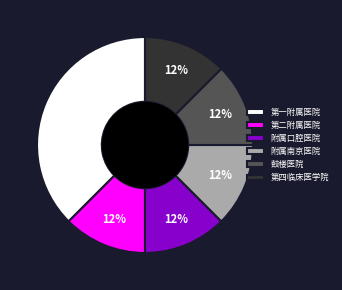

Approximately how many times larger is the value at 第四临床医学院 compared to 第二附属医院?

1.0